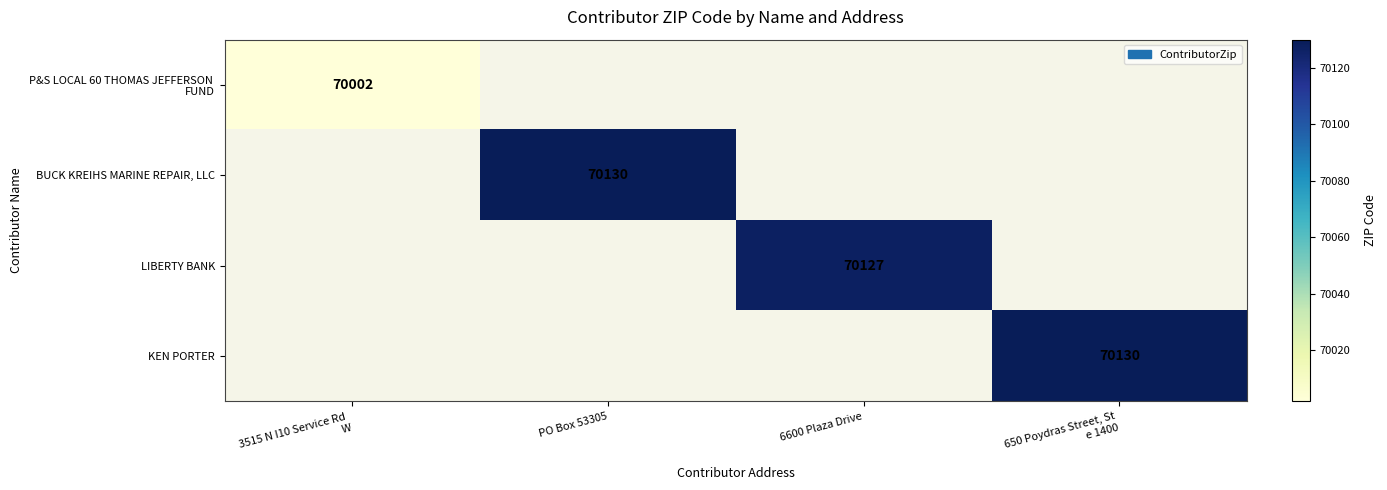

Is it true that BUCK KREIHS MARINE REPAIR, LLC equals 40570 at PO Box 53305?

False